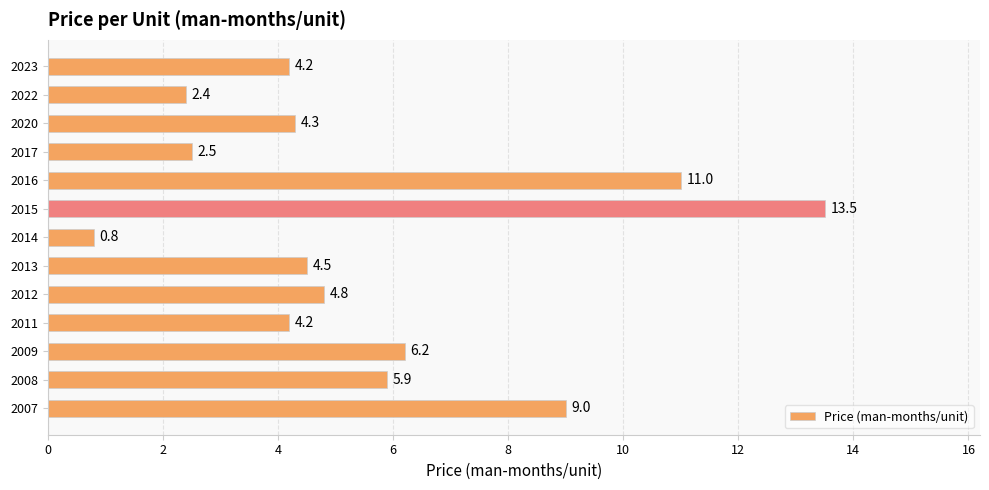

What is the greatest value displayed?

13.5